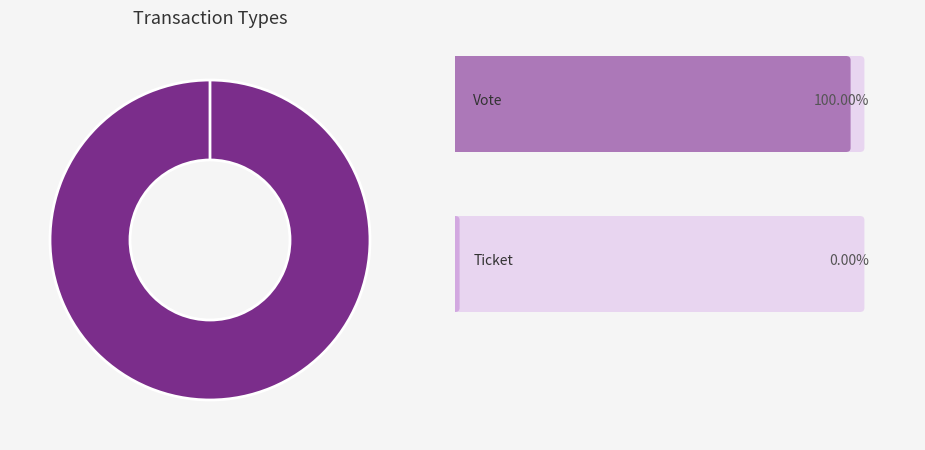

Is there any slice that represents more than half of the pie?

Yes